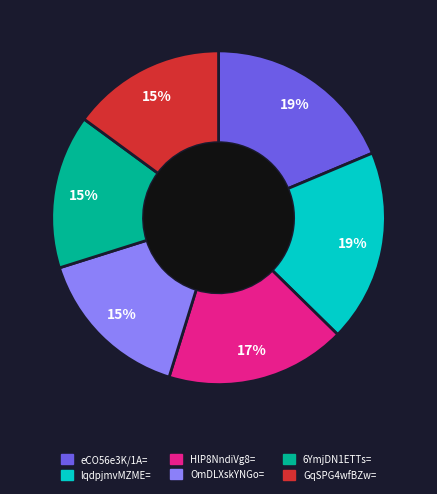

To the nearest percent, what is the difference between the largest and smallest slice percentages?

4%